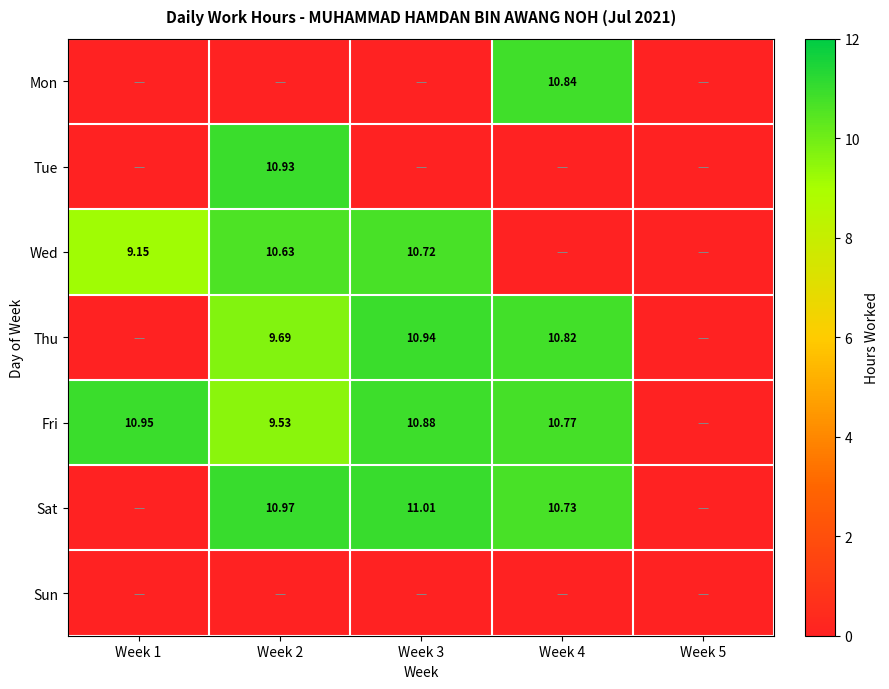

Is it true that Wed equals 10.6 at Week 2?

True